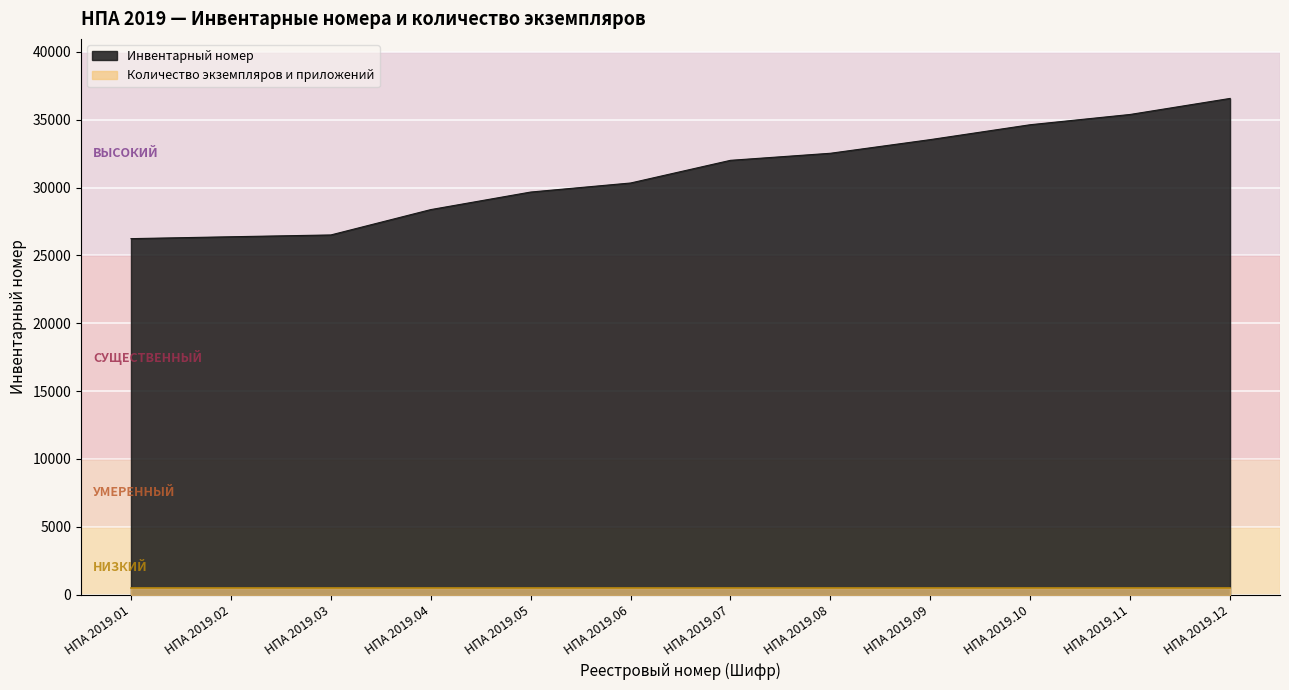

List the labels in order of value, smallest first.

НПА 2019.01, НПА 2019.02, НПА 2019.03, НПА 2019.04, НПА 2019.05, НПА 2019.06, НПА 2019.07, НПА 2019.08, НПА 2019.09, НПА 2019.10, НПА 2019.11, НПА 2019.12